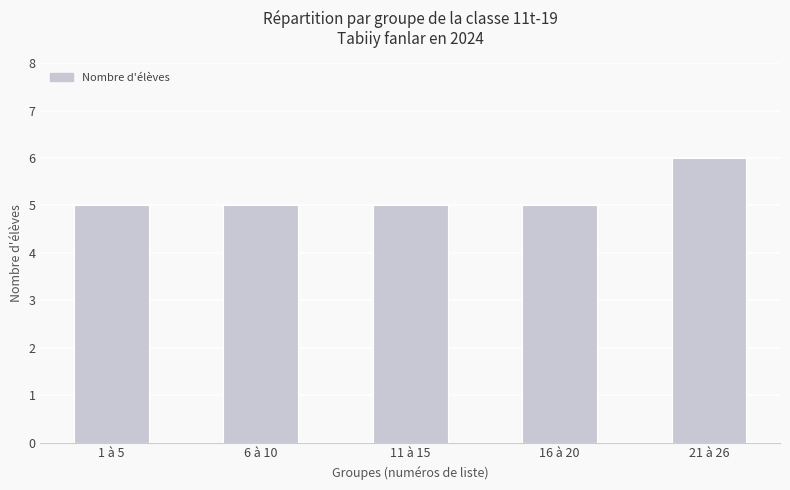

What is the approximate value at 16 à 20?

5